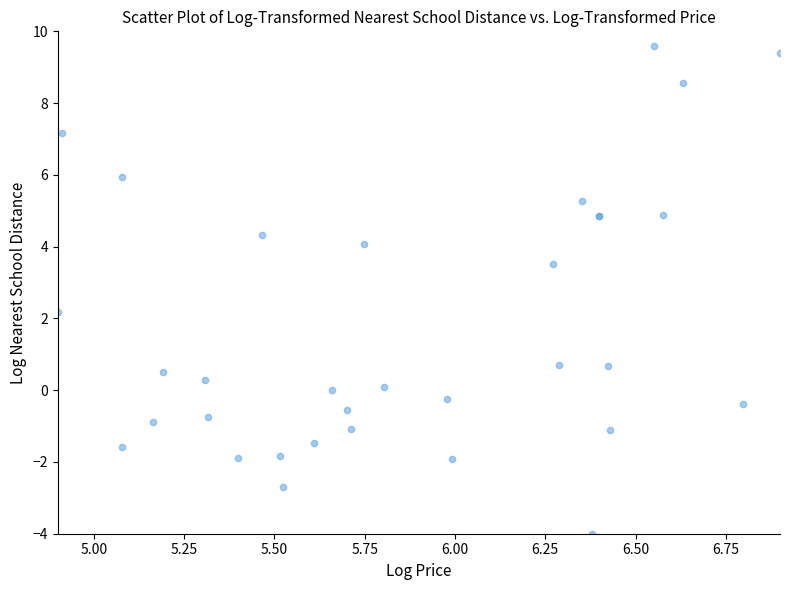

What Y value in the scatter plot is closest to 2?

2.2